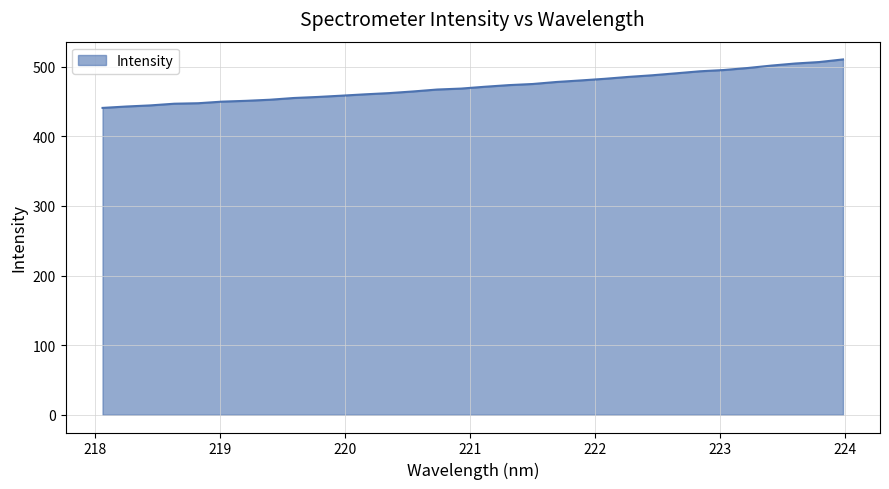

How many lines are shown in the chart?

1